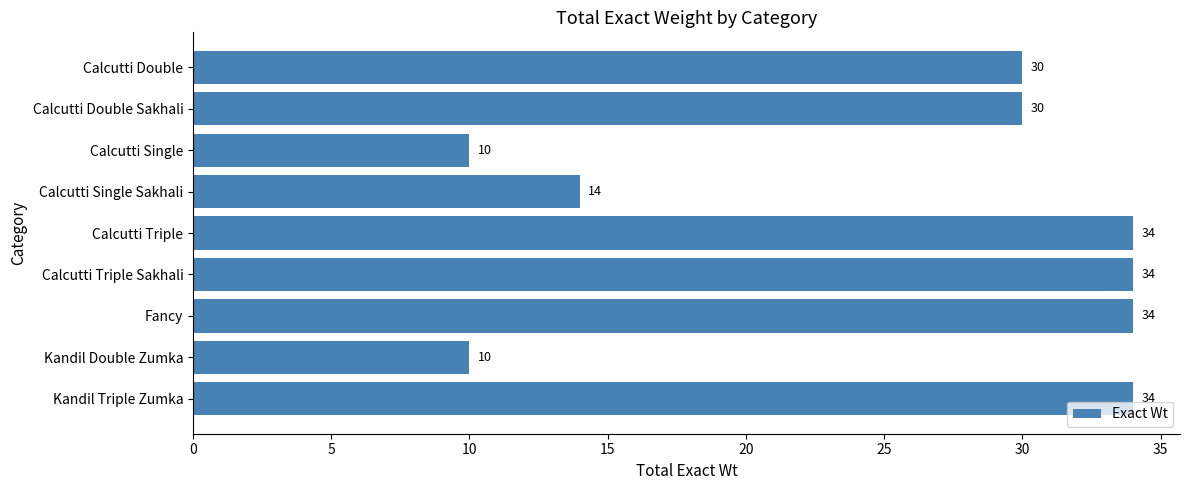

What is the minimum value shown in the chart?

10